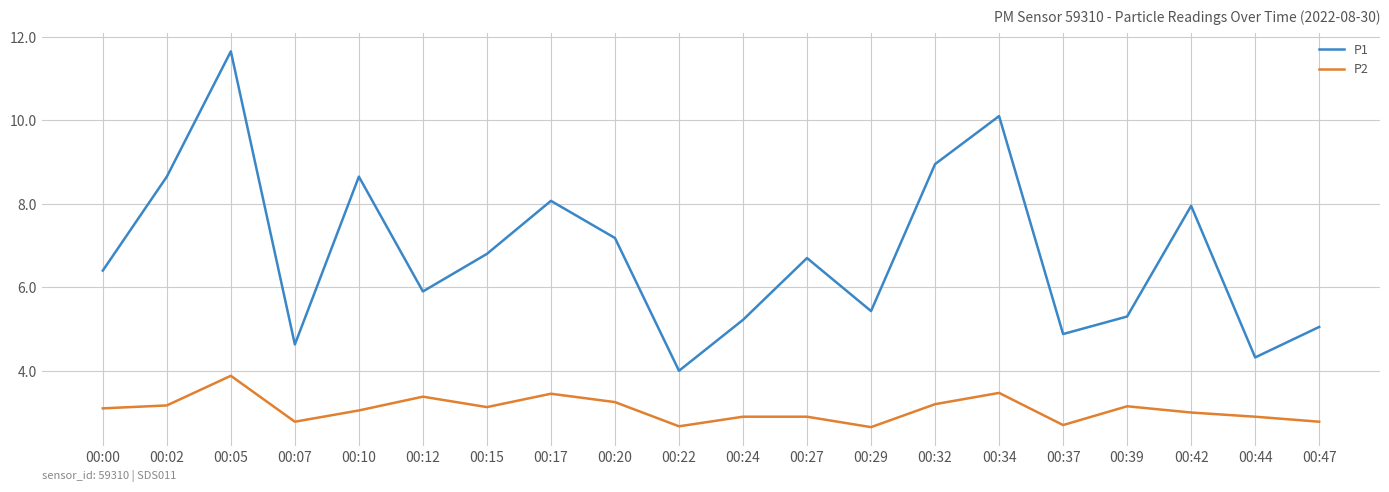

Which series changed the most between 00:02 and 00:22?

P1